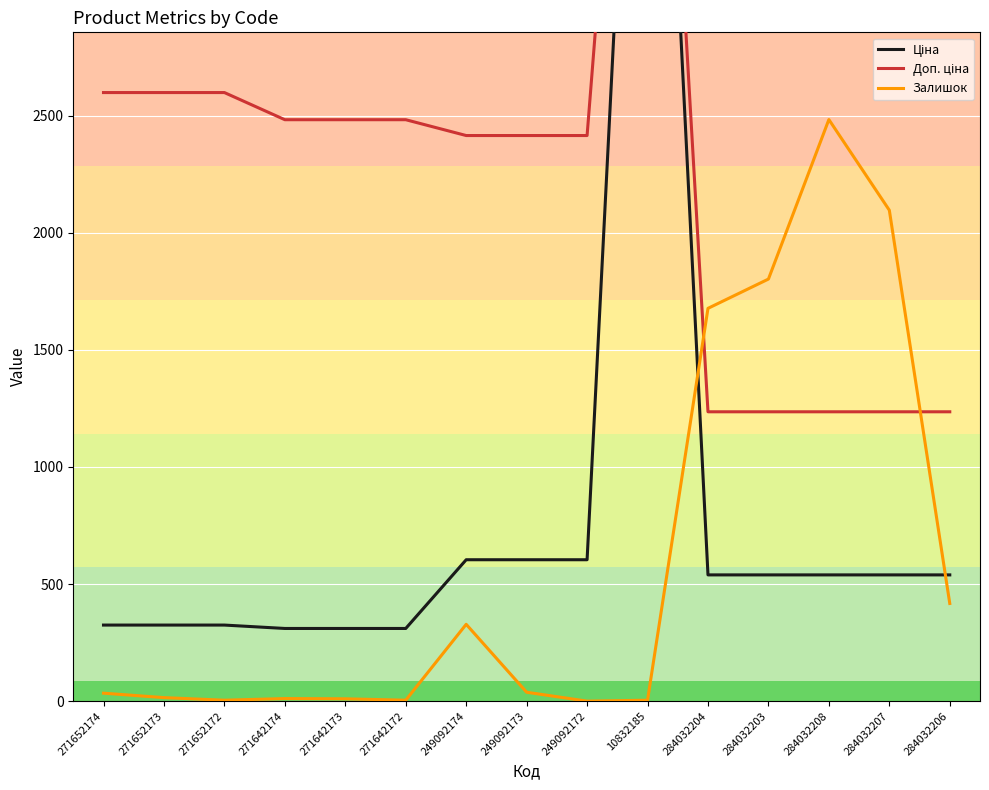

Is the value of Ціна at 271652172 greater than the value of Залишок at 284032206?

No